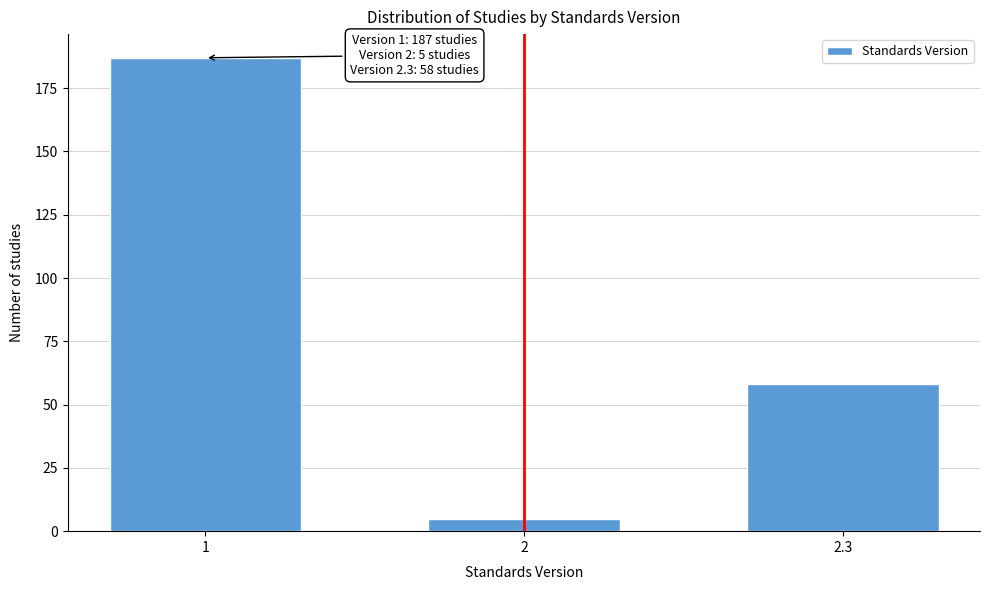

Reading left to right, what are all the values shown in this chart?

1=187	2=5	2.3=58